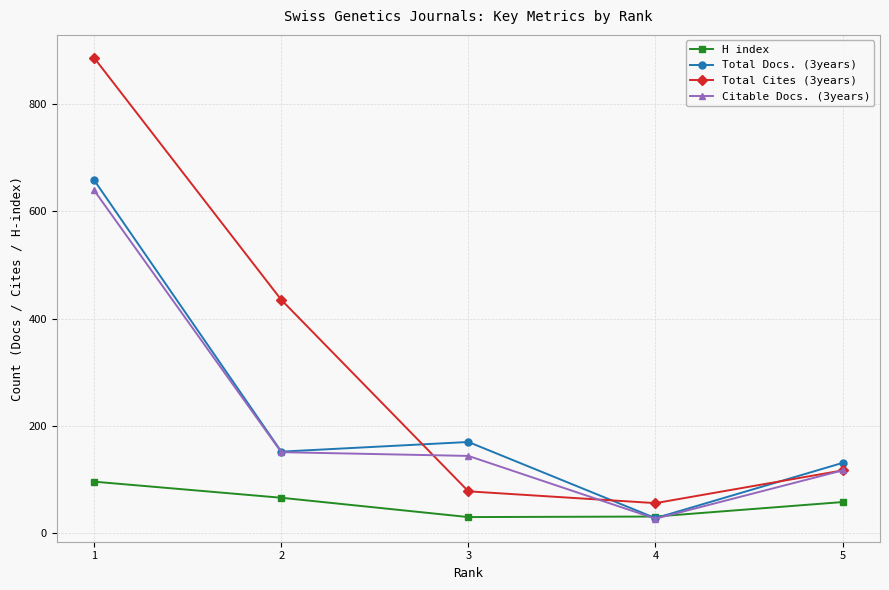

What are all the series names shown in the legend?

H index, Total Docs. (3years), Total Cites (3years), Citable Docs. (3years)